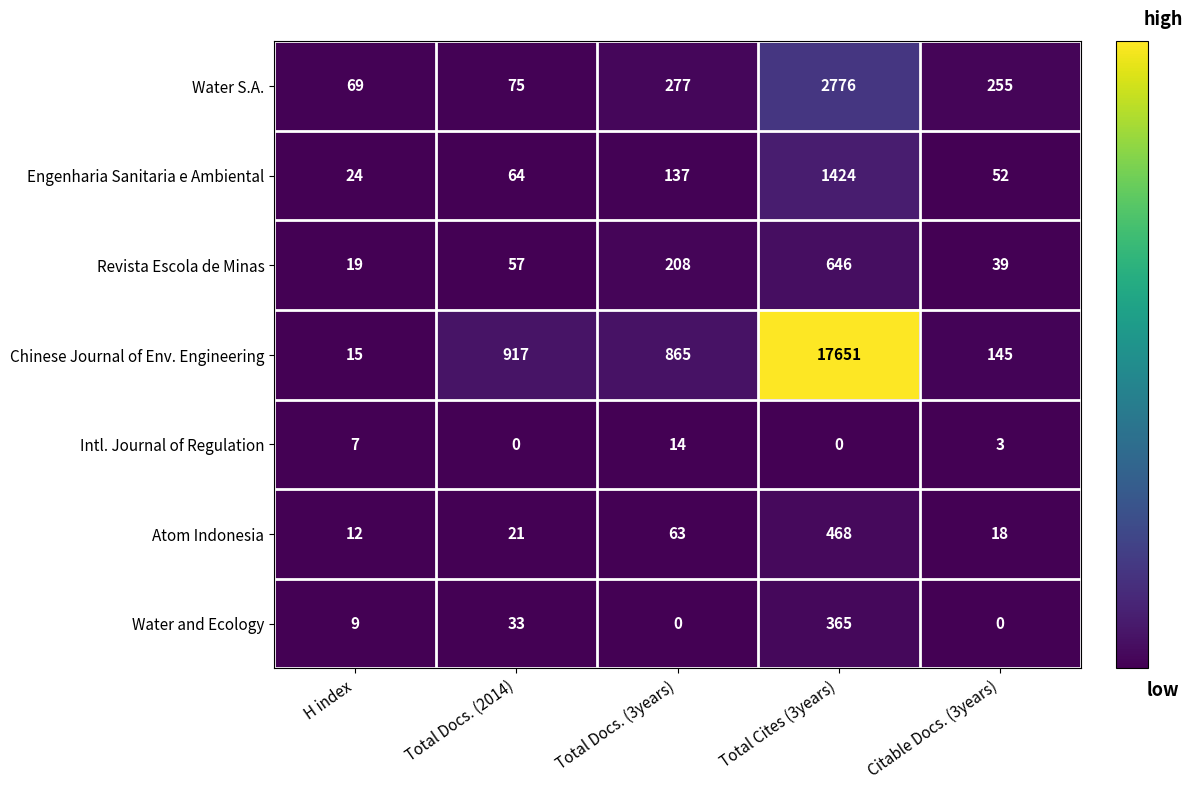

What is the difference between the highest and lowest values at H index?

62